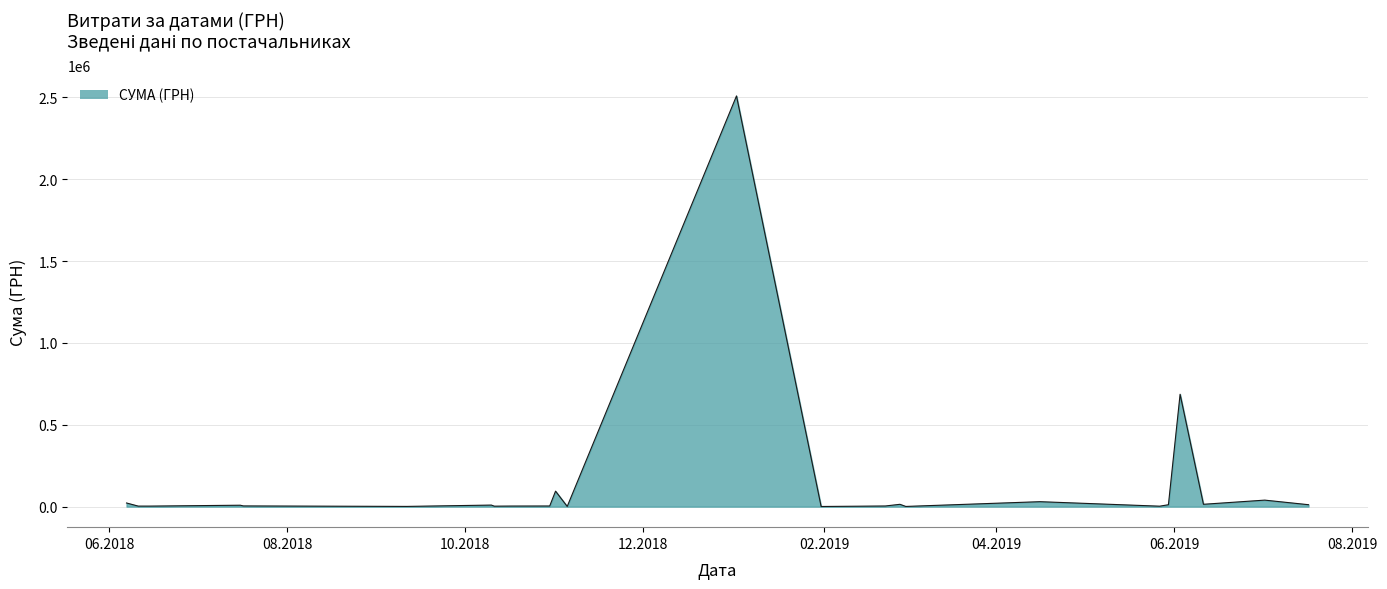

What is the difference between the maximum and minimum values?

2508633.7